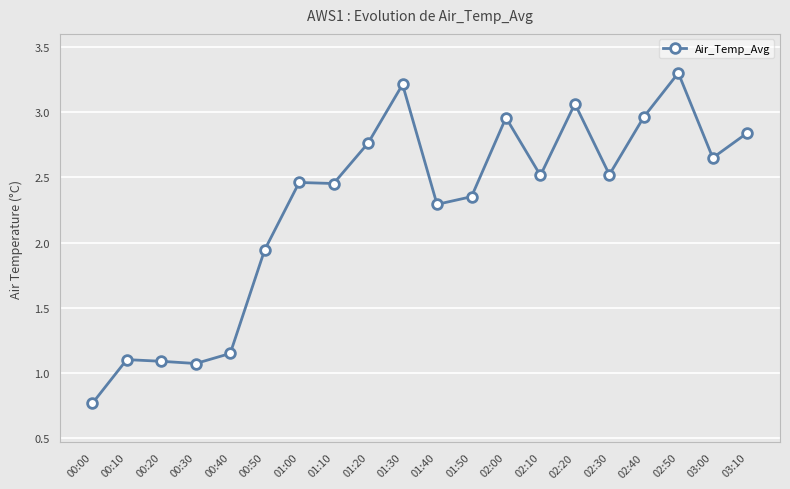

Is it true that the value at 00:50 is 1.0?

False